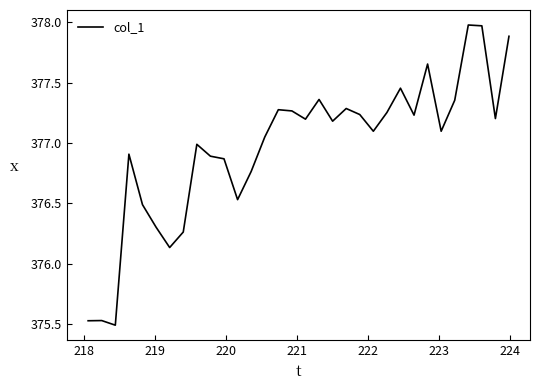

What is the difference between the maximum and minimum values?

2.5